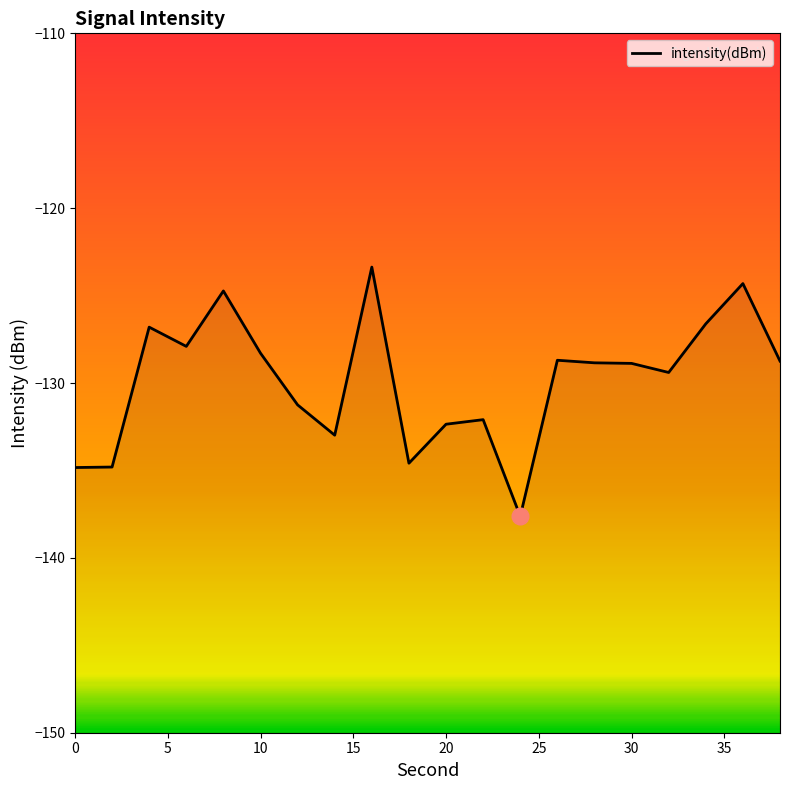

What is the average value?

-129.9